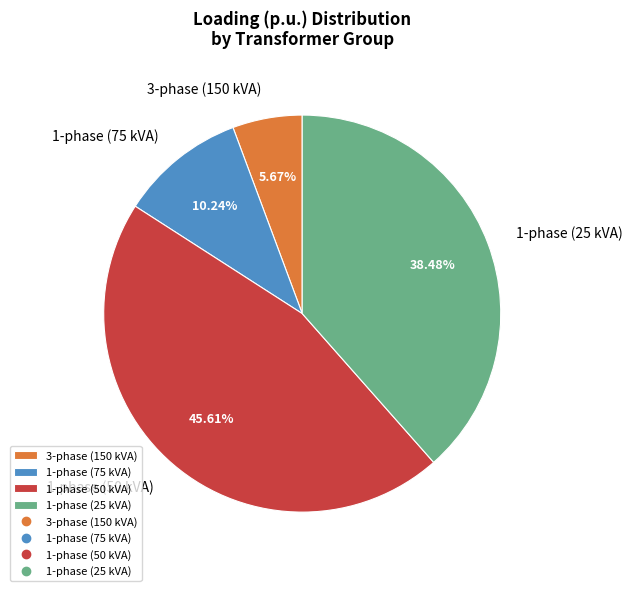

Rank the categories by value from lowest to highest.

3-phase (150 kVA), 1-phase (75 kVA), 1-phase (25 kVA), 1-phase (50 kVA)